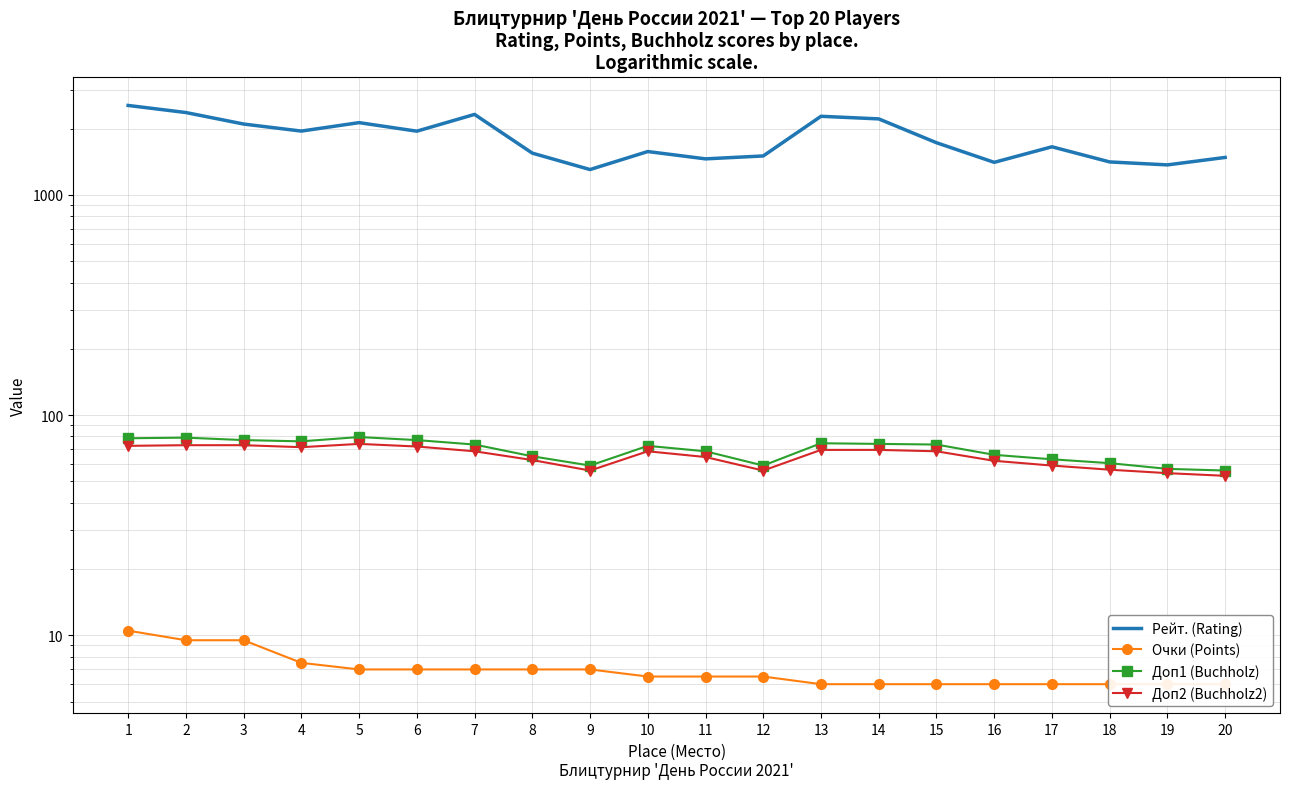

What is the value of the Очки (Points) point at the 18th from the left?

6.0